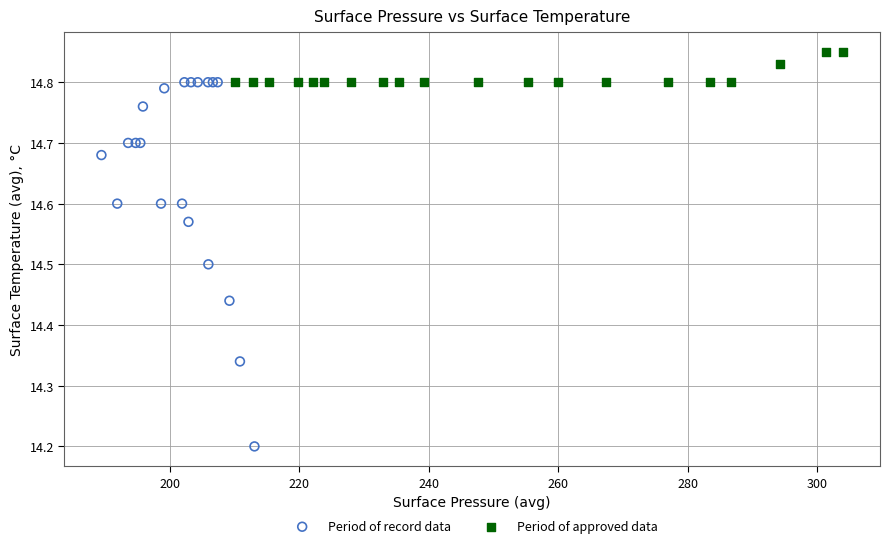

Which series contains the highest Y value?

Period of approved data